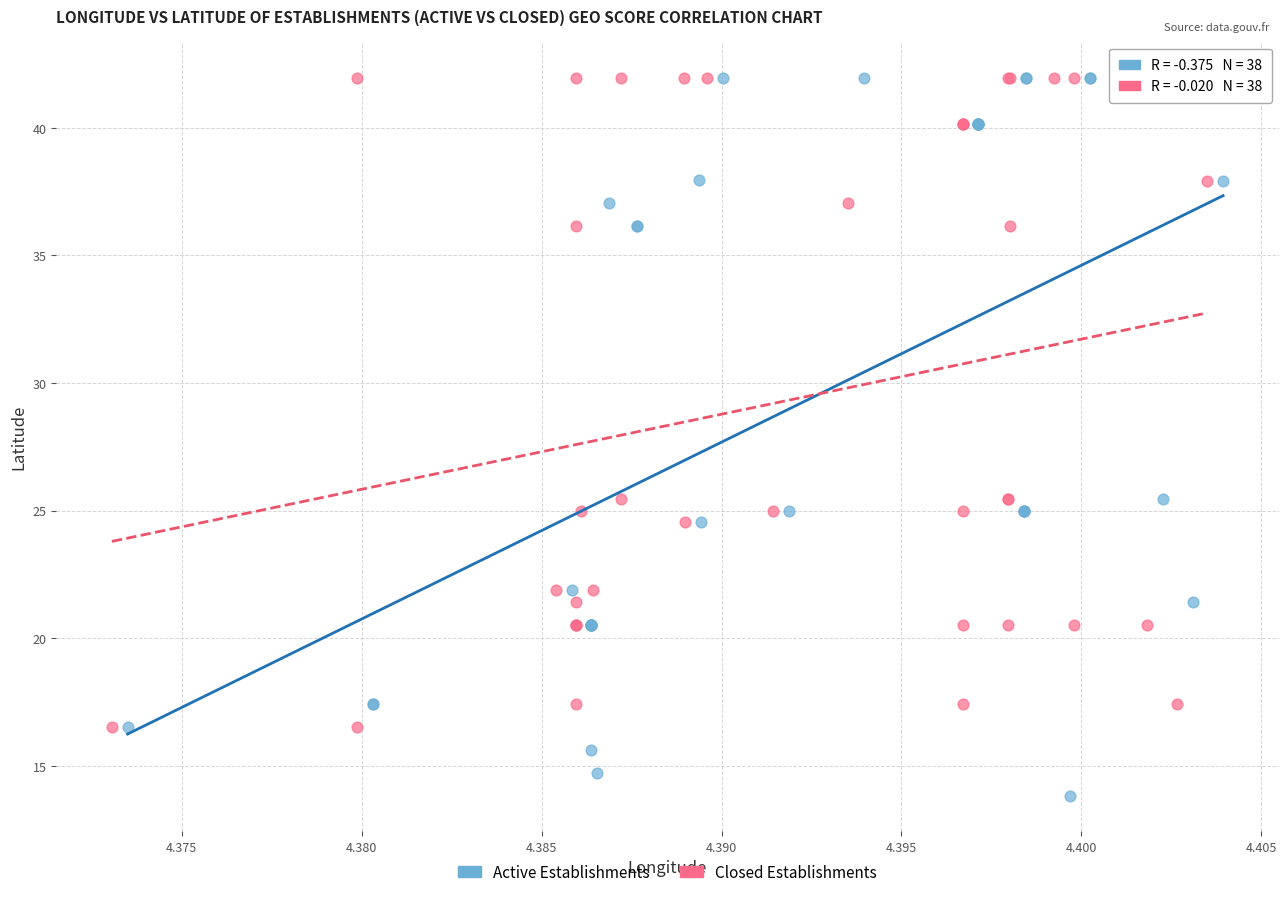

What are all the series names shown in the legend?

Active Establishments, Closed Establishments